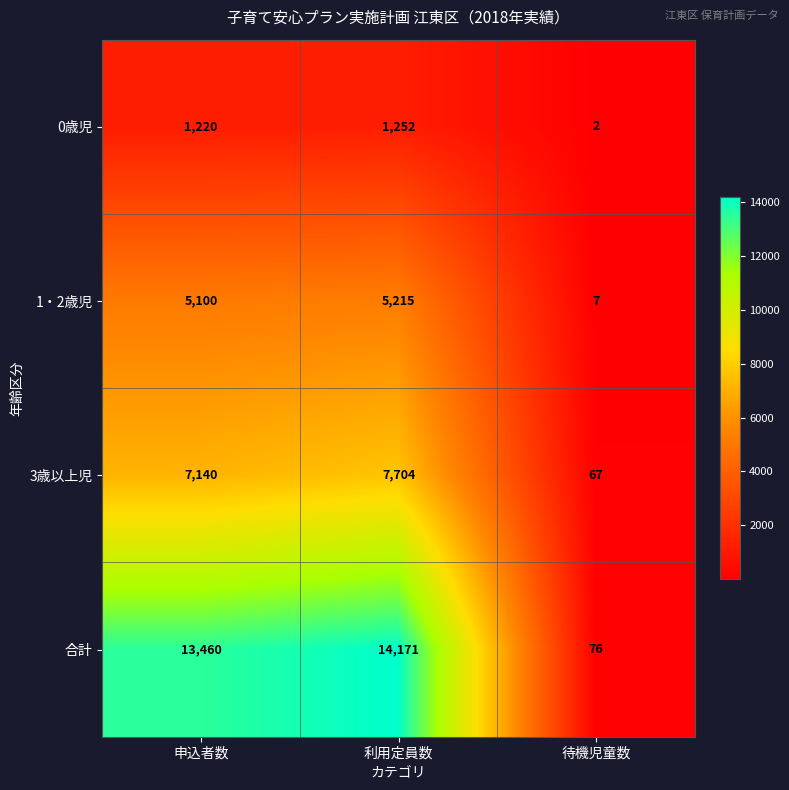

How many values in the 3歳以上児 series are below 7140?

1